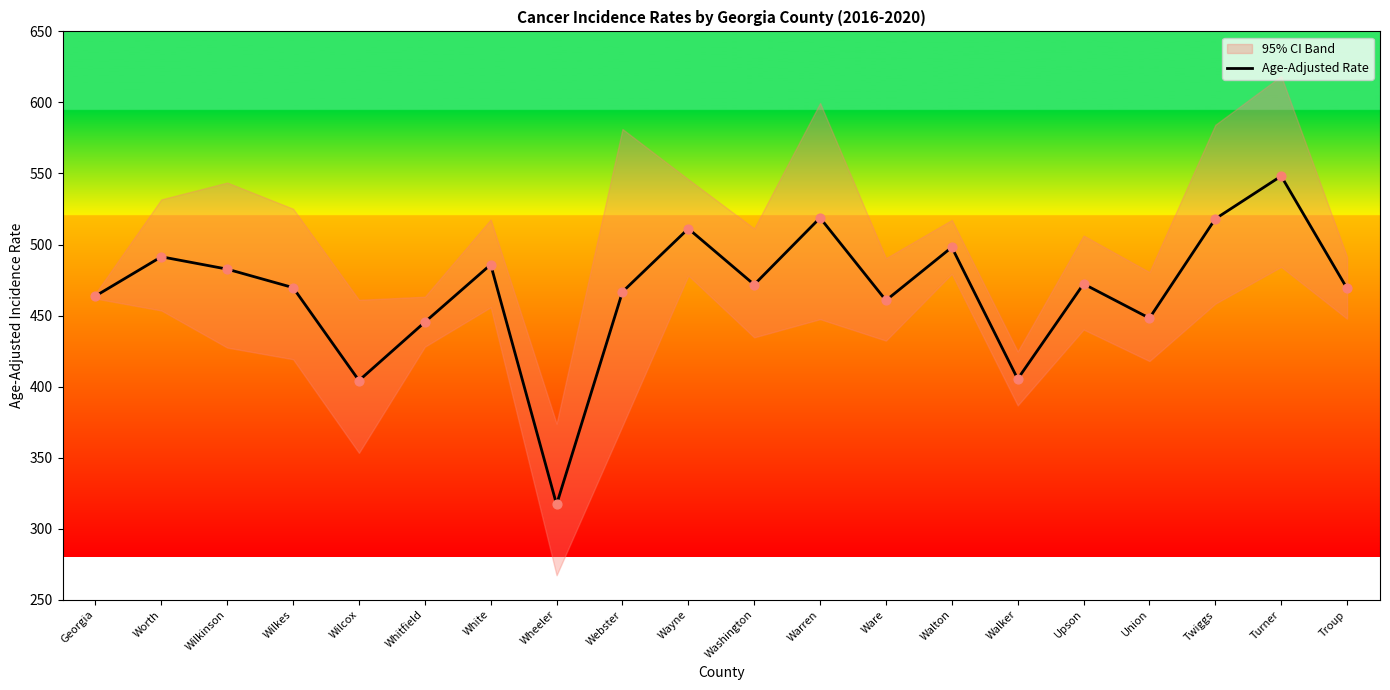

Approximately how many times larger is the value at Walton compared to Worth?

1.0